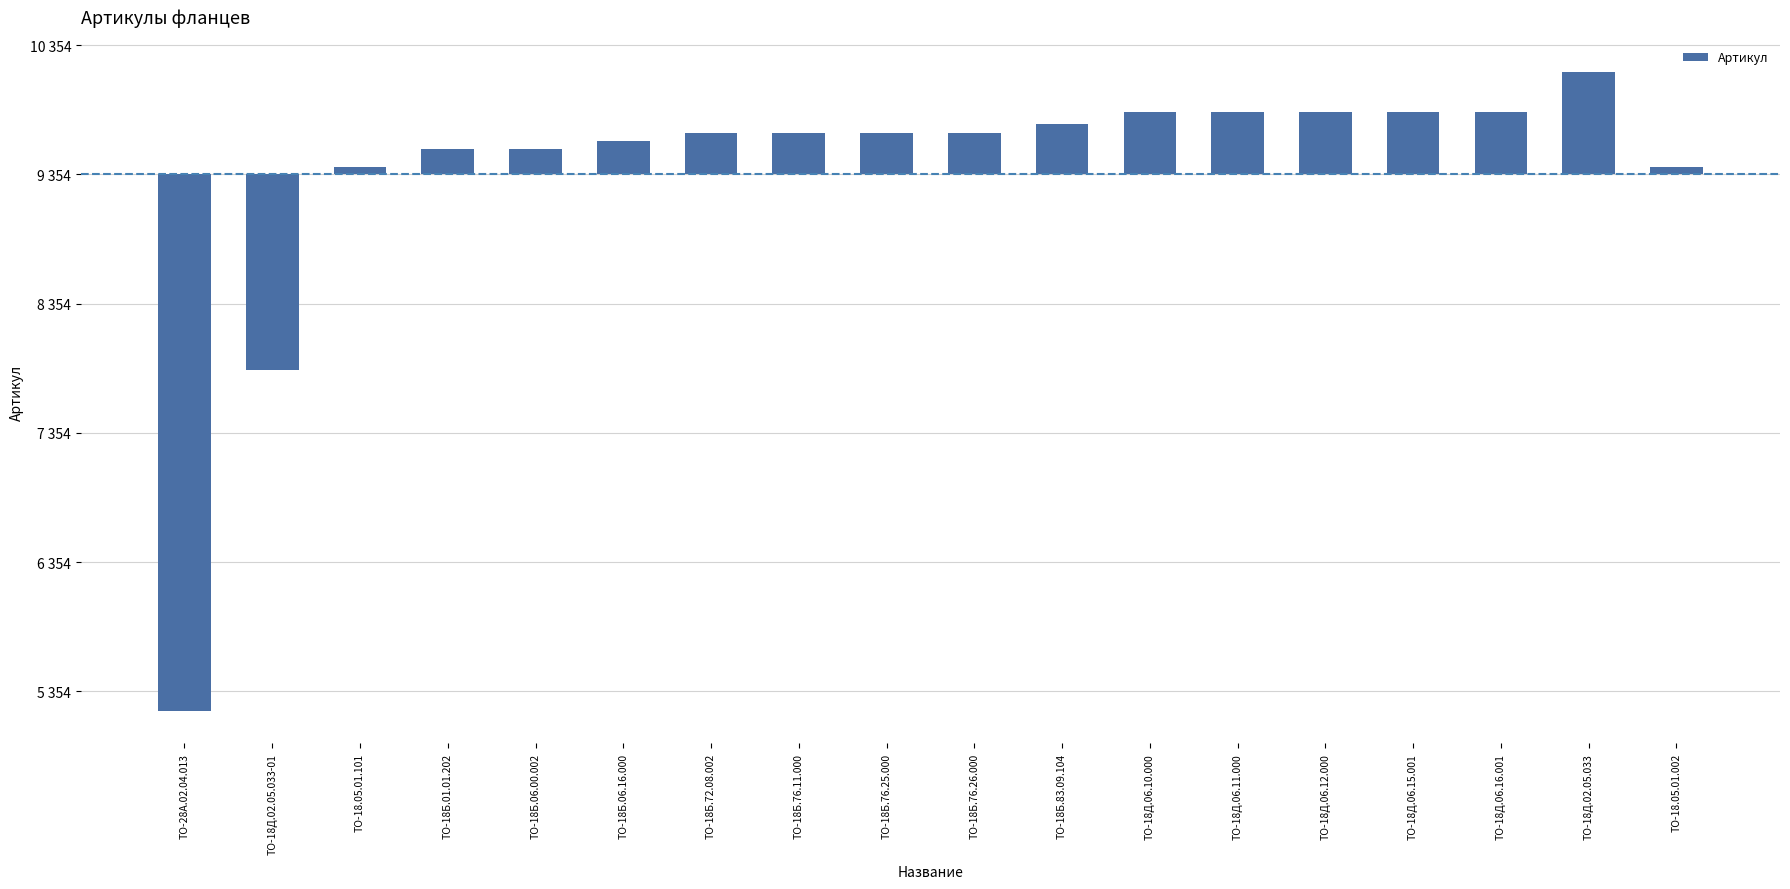

Rank the categories by value from highest to lowest.

ТО-18Д.02.05.033, ТО-18Д.06.16.001, ТО-18Д.06.15.001, ТО-18Д.06.12.000, ТО-18Д.06.11.000, ТО-18Д.06.10.000, ТО-18Б.83.09.104, ТО-18Б.76.26.000, ТО-18Б.76.25.000, ТО-18Б.76.11.000, ТО-18Б.72.08.002, ТО-18Б.06.16.000, ТО-18Б.06.00.002, ТО-18Б.01.01.202, ТО-18.05.01.101, ТО-18.05.01.002, ТО-18Д.02.05.033-01, ТО-28А.02.04.013